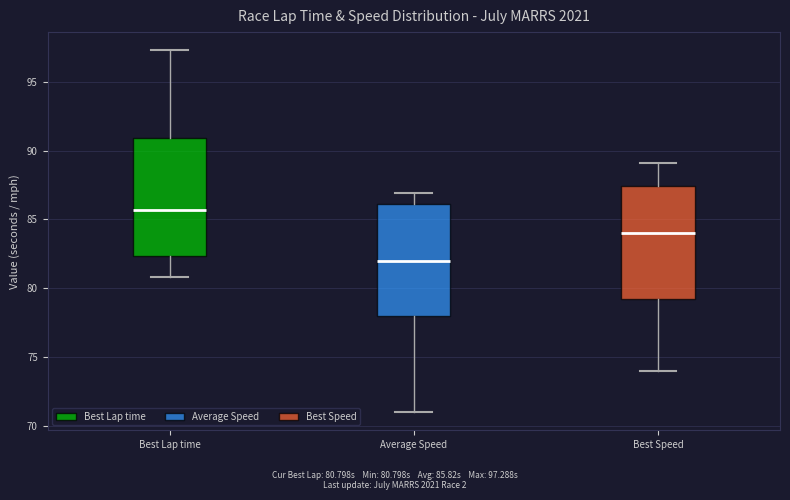

Reading left to right, transcribe this box plot: for each box, give where its median line is, the range the box spans, and where its two whiskers end, as read against the y-axis. The values are not printed on the chart, so give them approximately, as read against the axis.

Best Lap time: median 85.5, box 82.5 to 91.0, whiskers 81.0 to 97.5
Average Speed: median 82.0, box 78.0 to 86.0, whiskers 71.0 to 87.0
Best Speed: median 84.0, box 79.0 to 87.5, whiskers 74.0 to 89.0